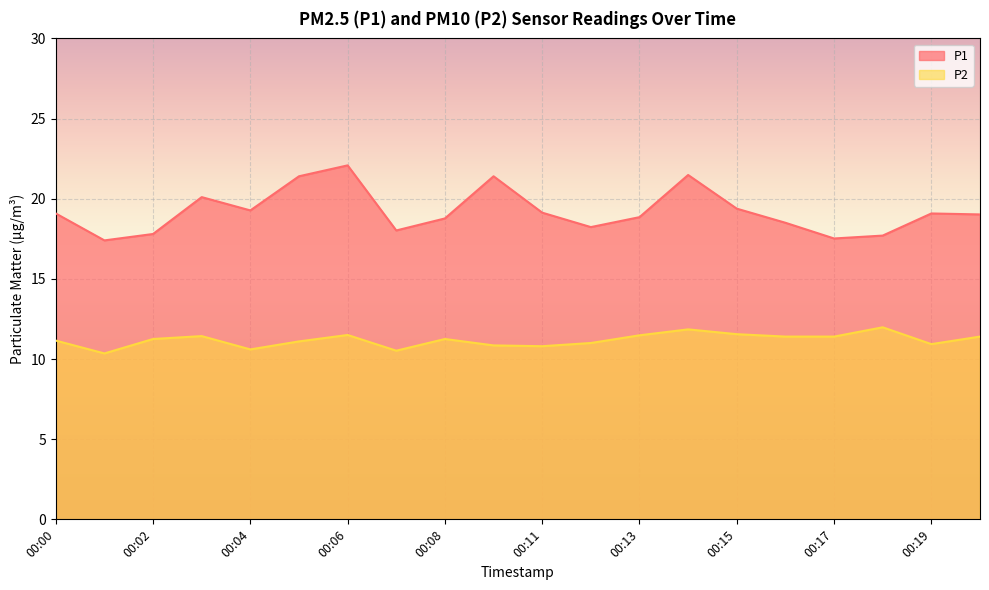

In P2, how many points are higher than both neighbors (excluding endpoints)?

5